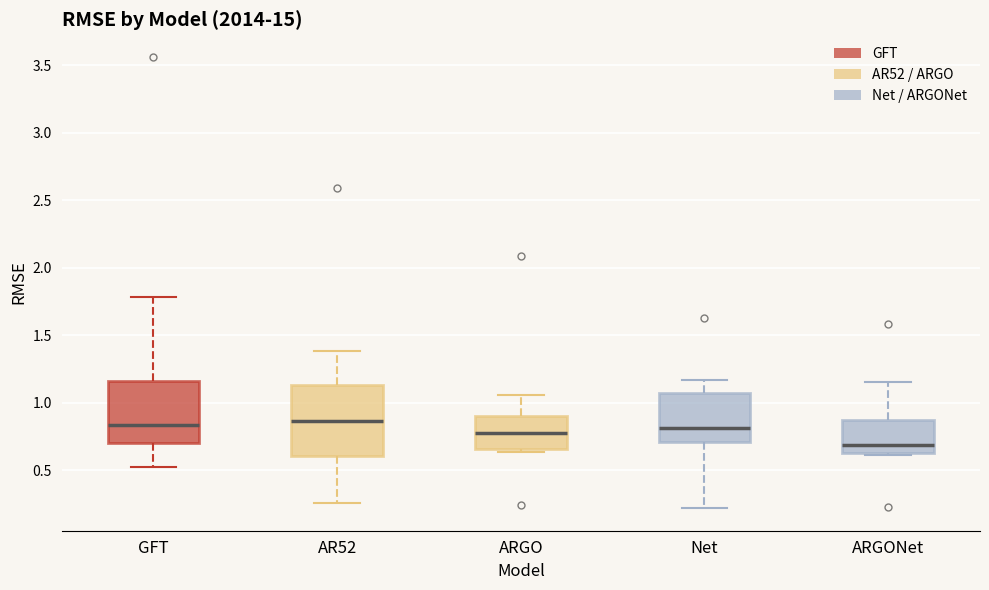

Comparing the boxes themselves (not the whiskers), which one is the tallest?

AR52